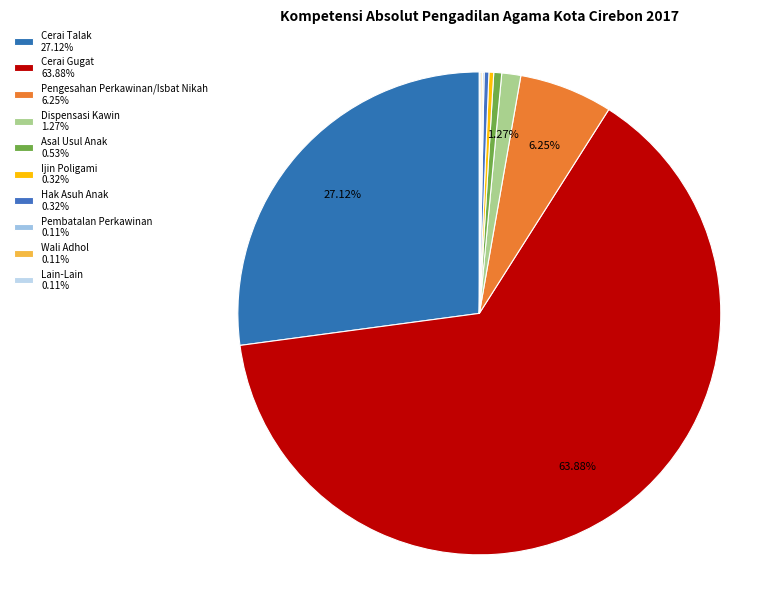

How many segments does this pie chart have?

10